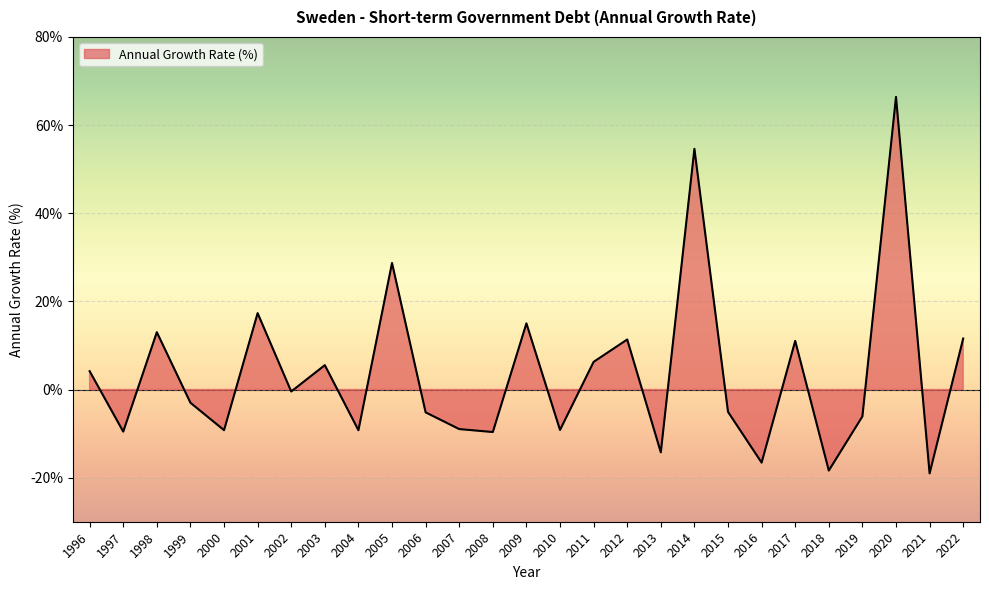

At which category does the data reach its first local valley?

1997